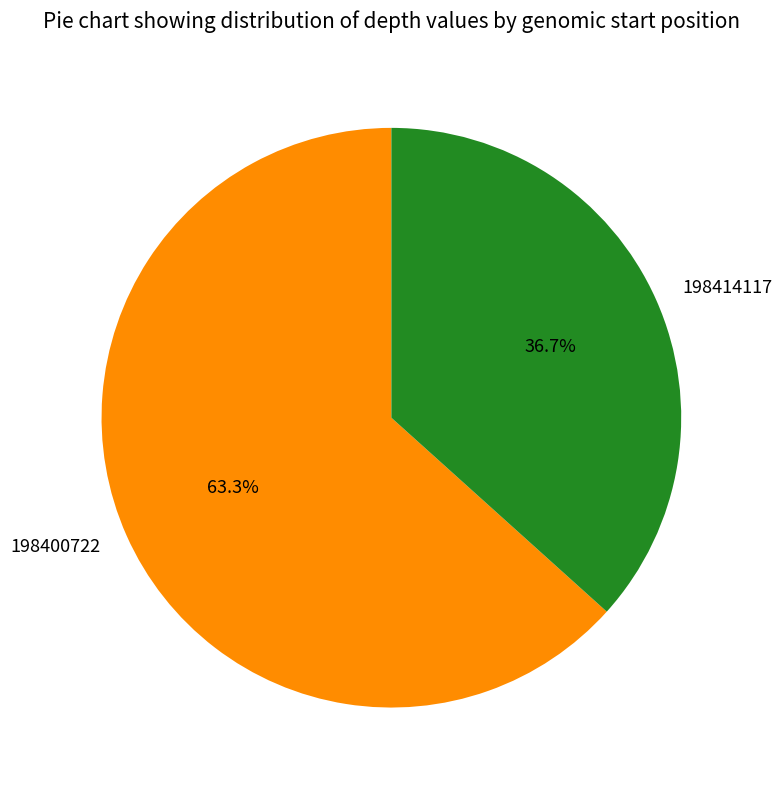

Rank the categories by value from highest to lowest.

198400722, 198414117